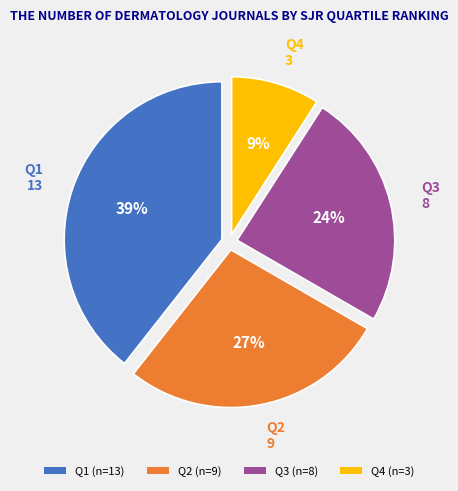

Which slice is the smallest?

Q4